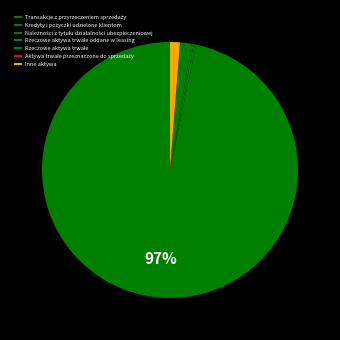

To the nearest percent, what is the average slice percentage?

14%